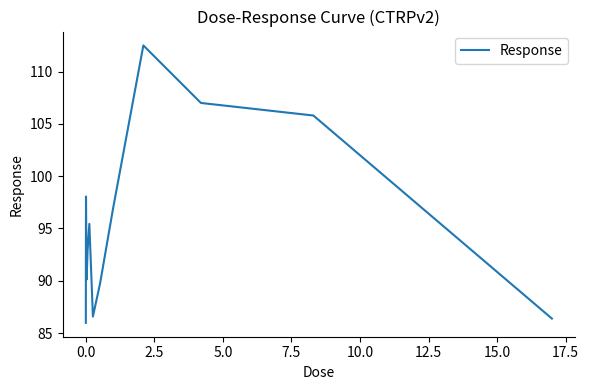

What is the smallest value displayed?

86.0